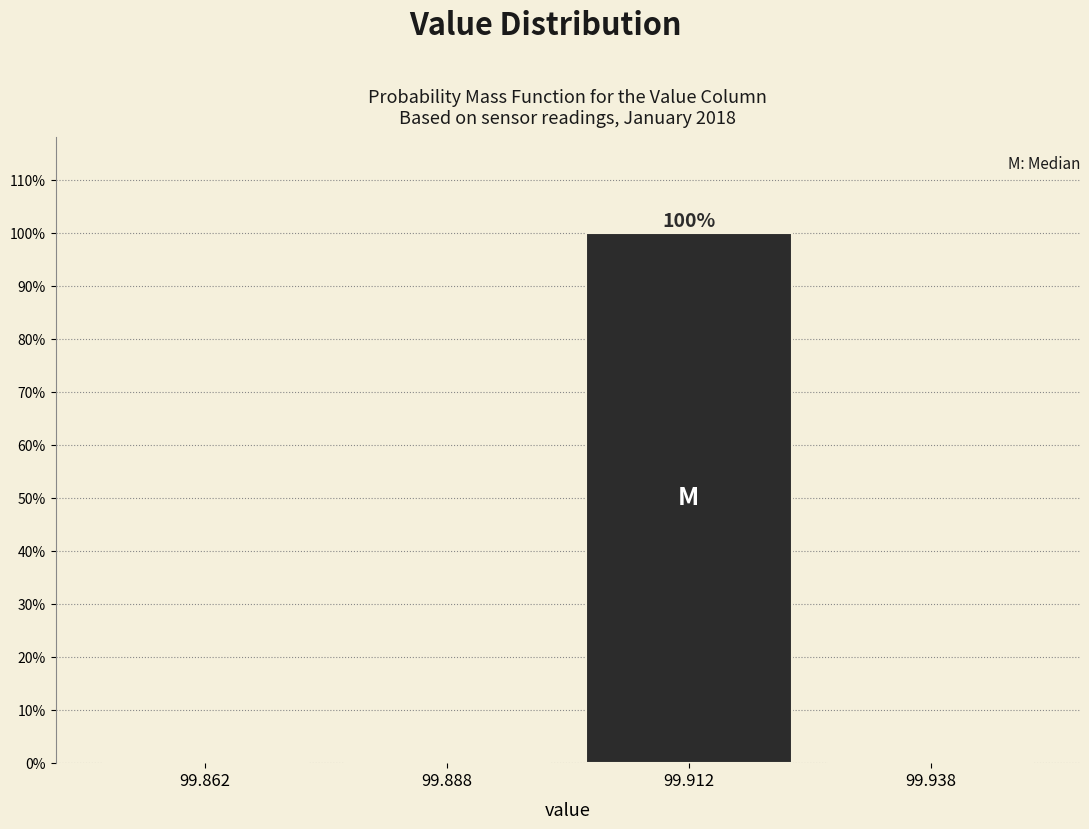

Reading left to right, list all the values displayed in this chart.

99.862=0	99.888=0	99.912=100	99.938=0